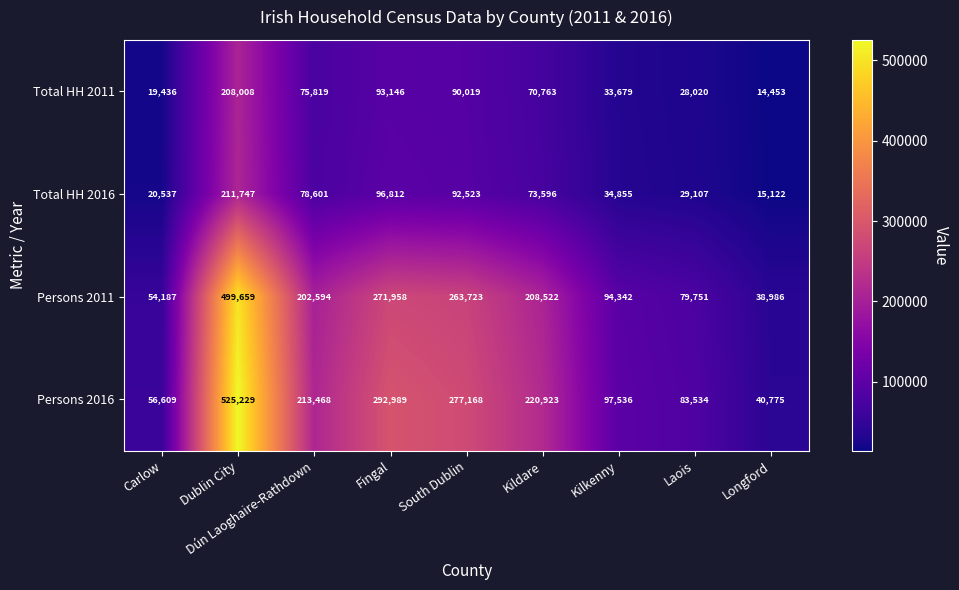

What is the average value of the Persons 2011 series?

190414